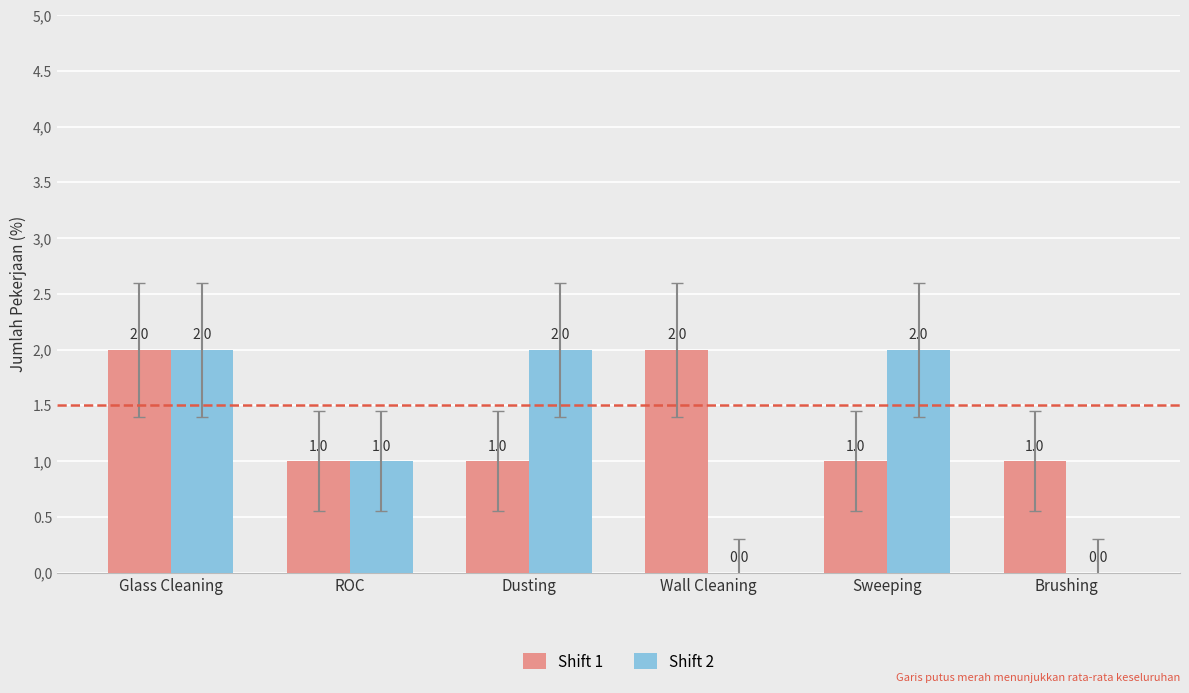

Are the bars horizontal?

No